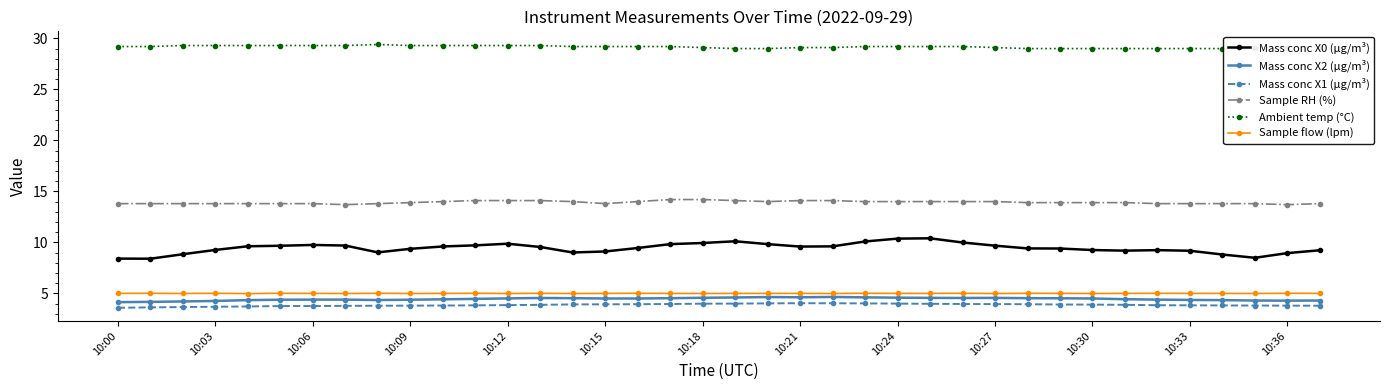

Which series has the largest range (max minus min)?

Mass conc X0 (μg/m³)